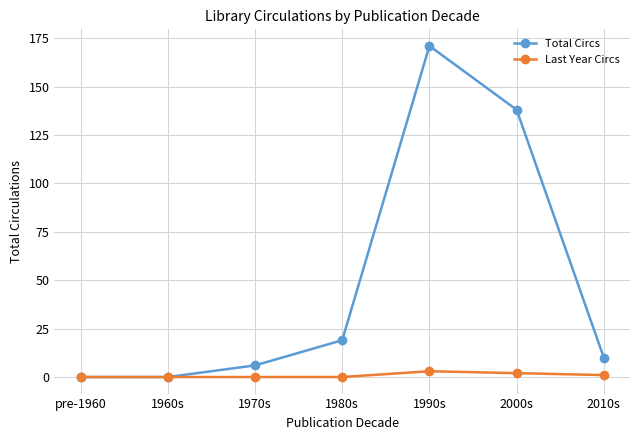

Which series changed the most between 1960s and 2010s?

Total Circs